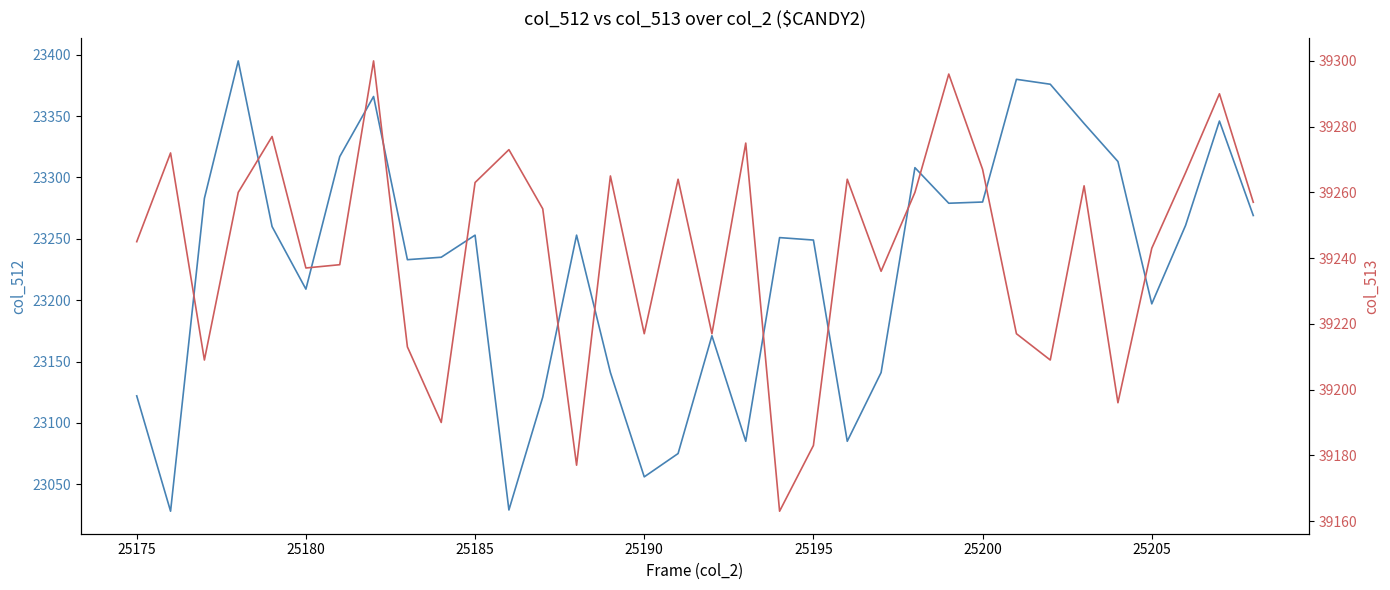

Which series changed the most between 25175 and 25?

col_512